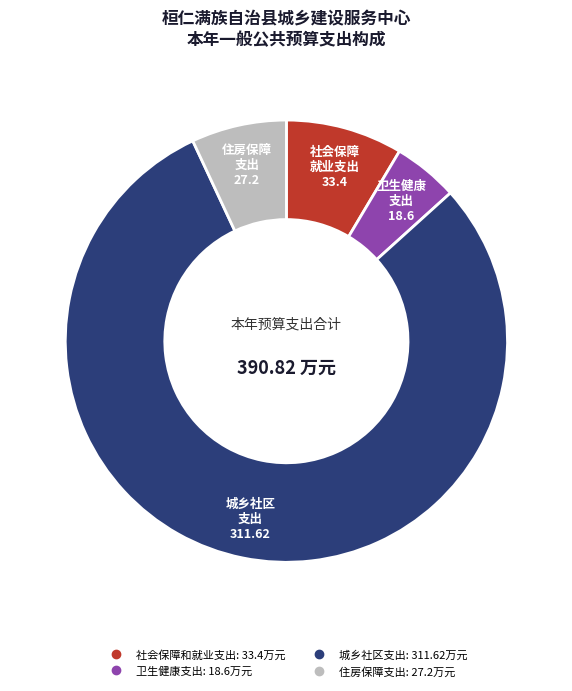

Do 城乡社区支出 and 卫生健康支出 together represent more than half of the pie?

Yes